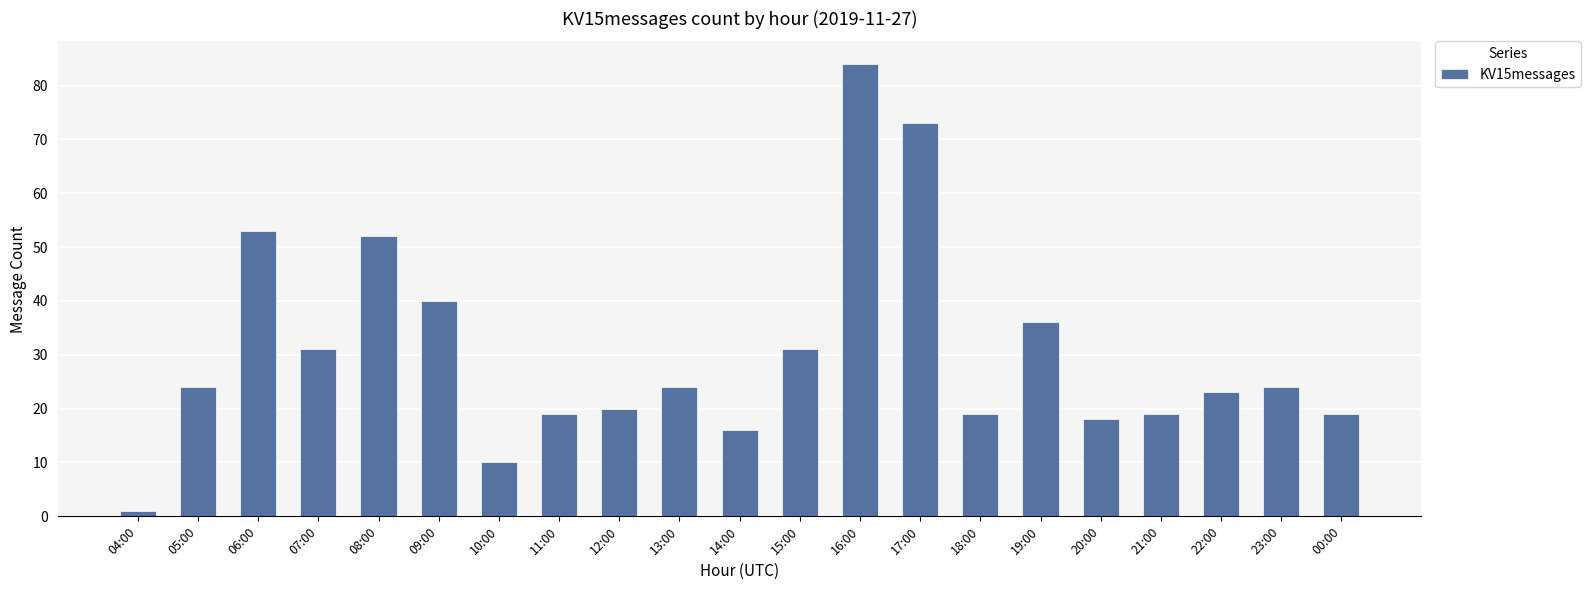

What is the label of the 21st bar from the right?

04:00